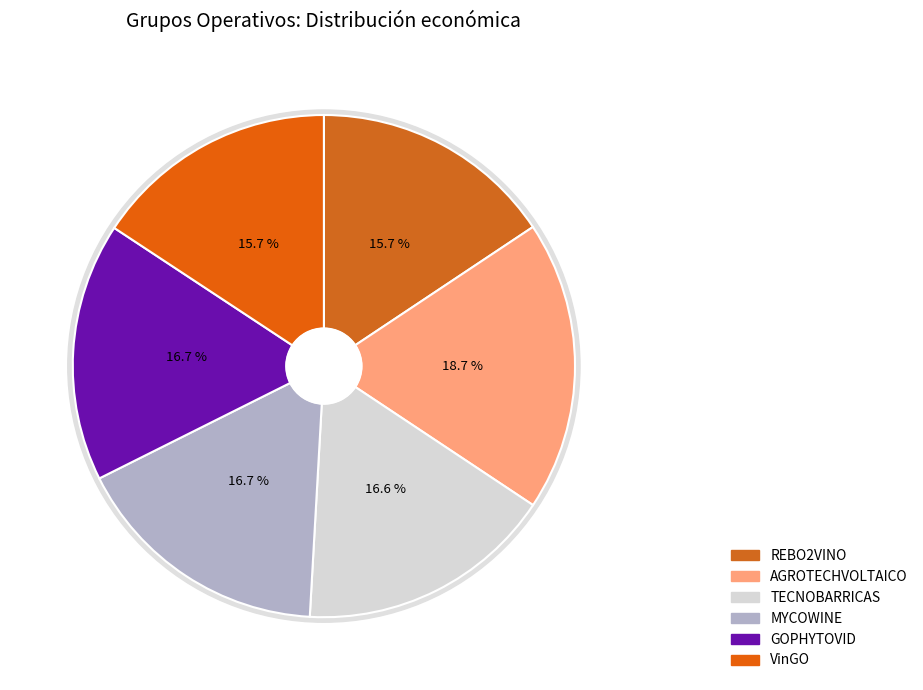

Does any single category account for the majority?

No